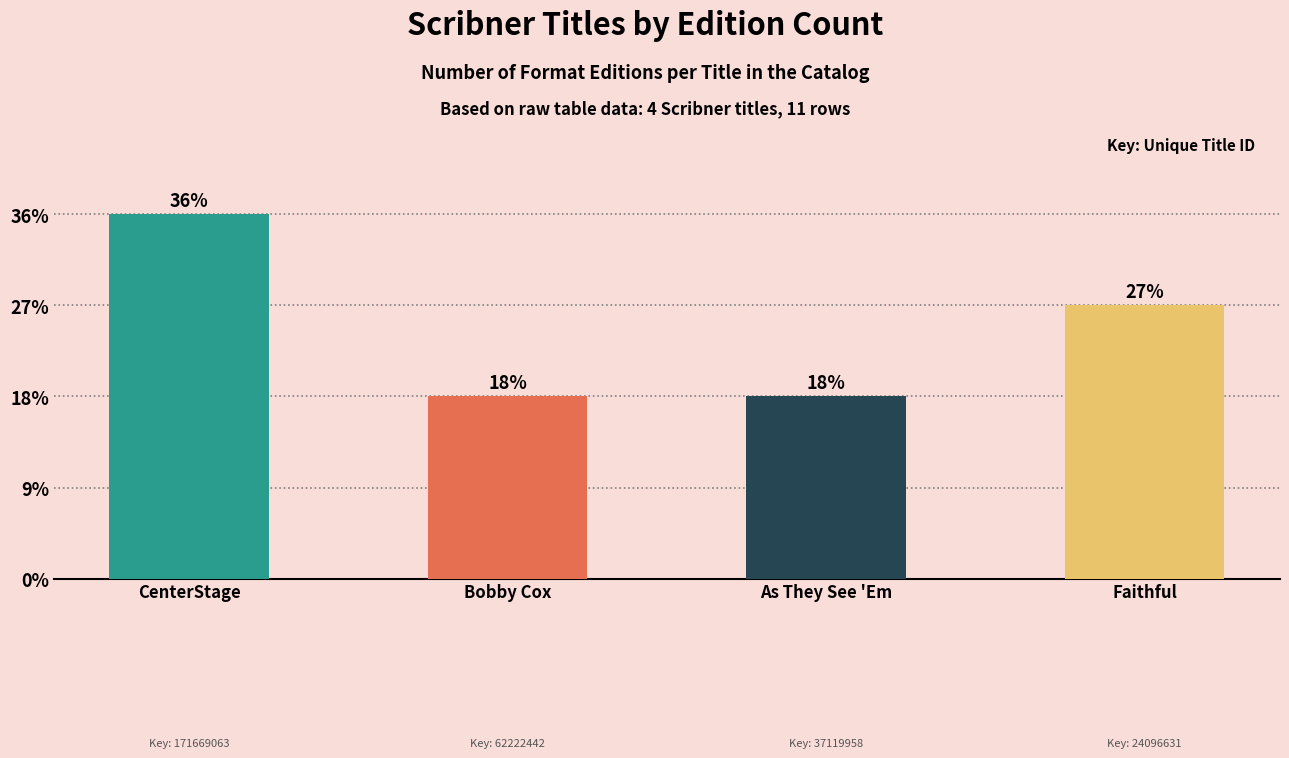

List the labels in order of value, smallest first.

Bobby Cox, As They See 'Em, Faithful, CenterStage